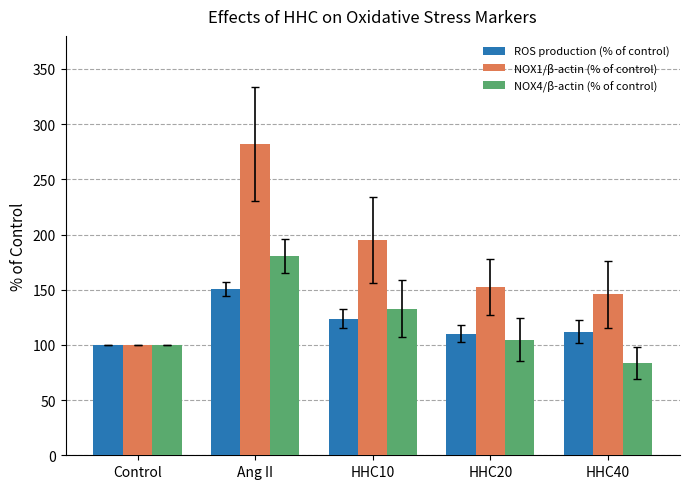

Is it true that ROS production (% of control) equals 171.4 at Control?

False